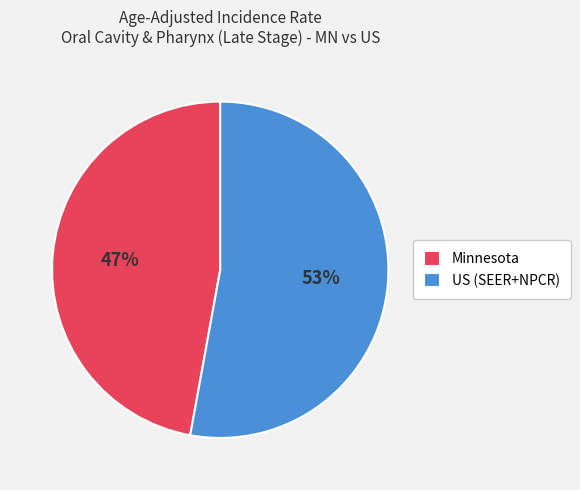

Approximately how many times larger is the value at Minnesota compared to US (SEER+NPCR)?

0.9